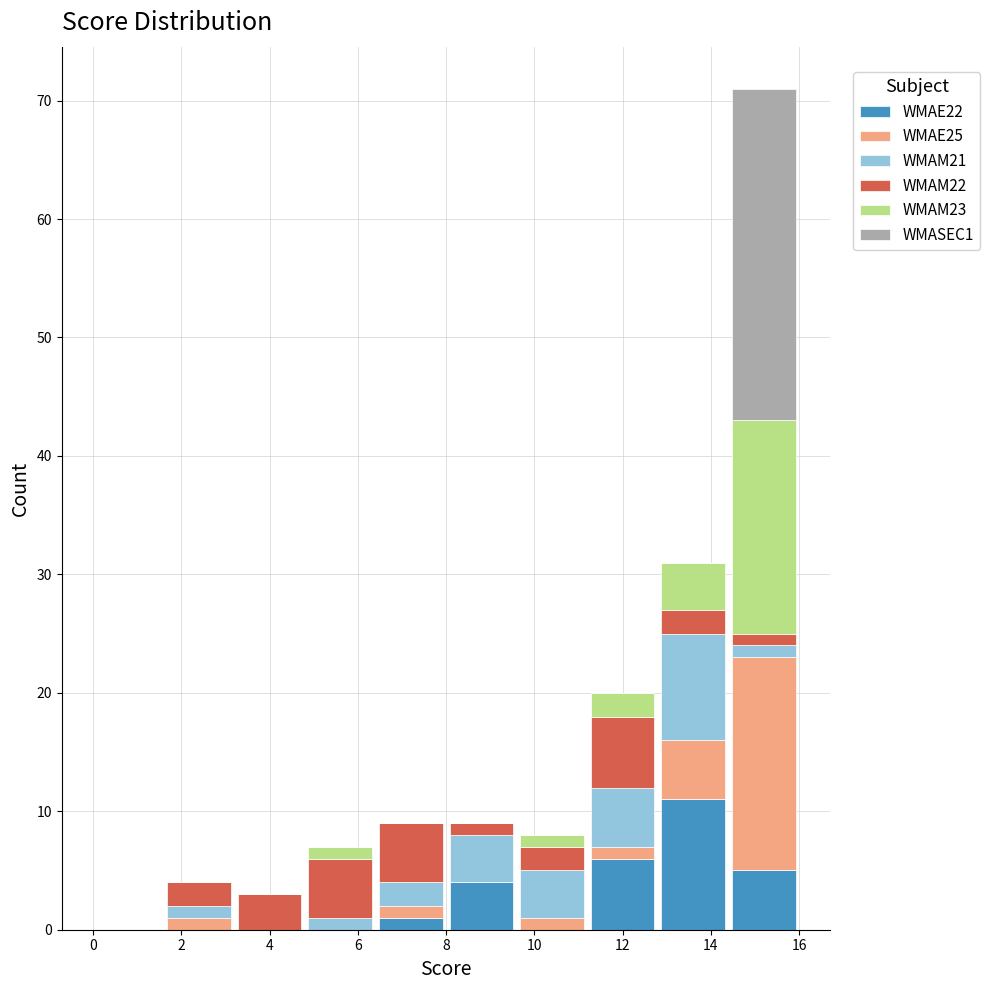

Which range on the x-axis has the tallest stacked bar (by total height)?

14.4 to 16.0